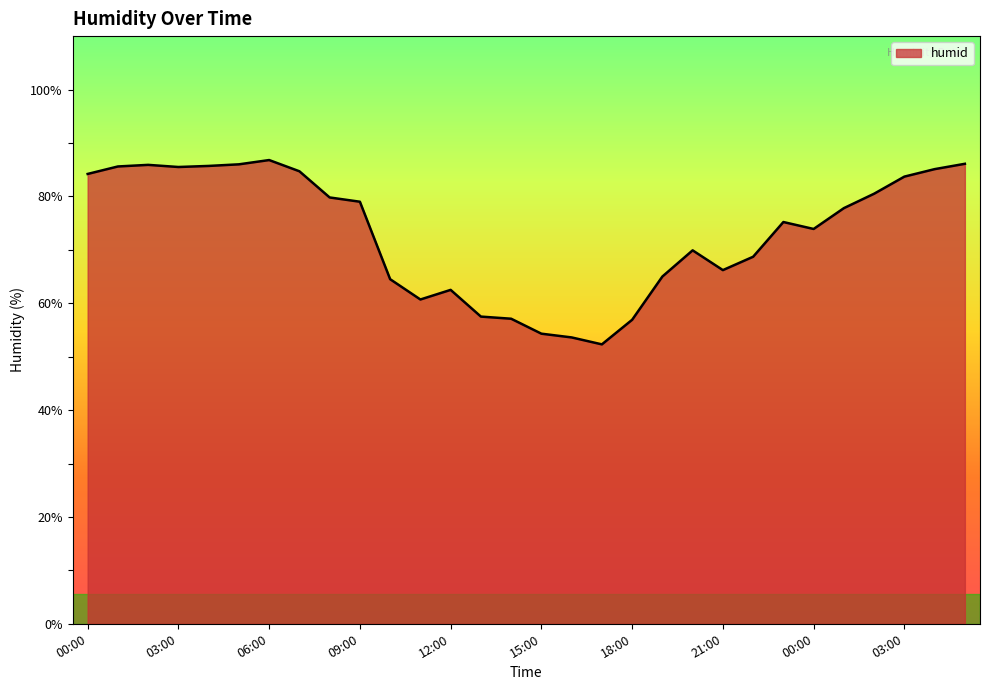

Does the chart have visible grid lines?

No